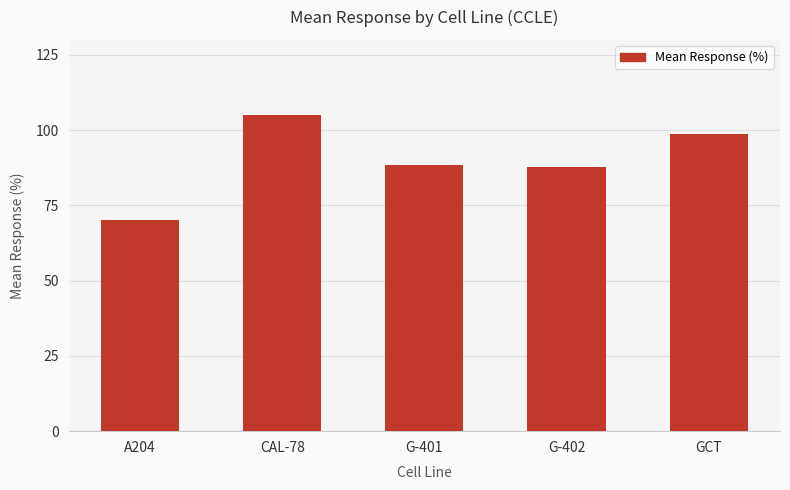

How many categories are shown in the chart?

5